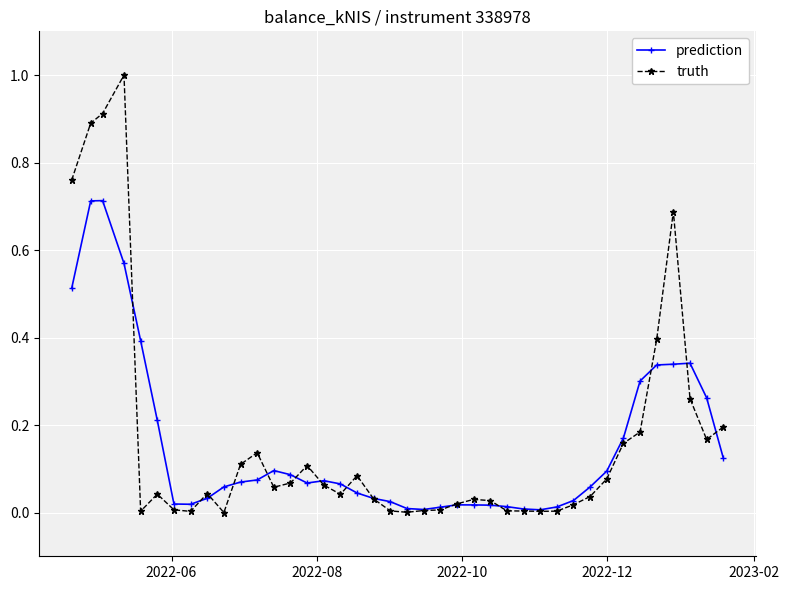

Which series ends up on top after the final intersection of truth and prediction?

truth